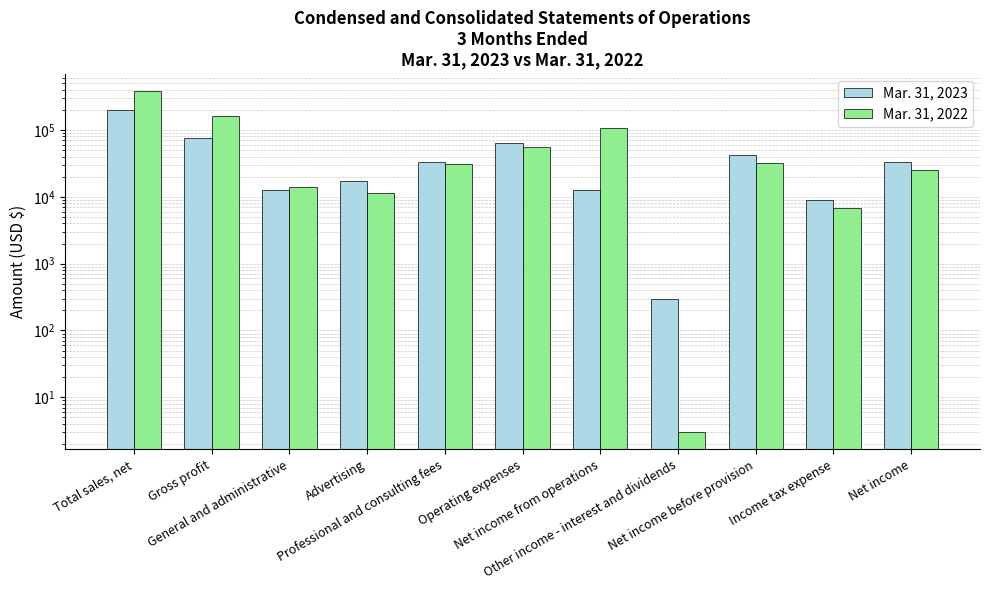

What is the value of the Mar. 31, 2023 bar at the 5th from the left?

33400